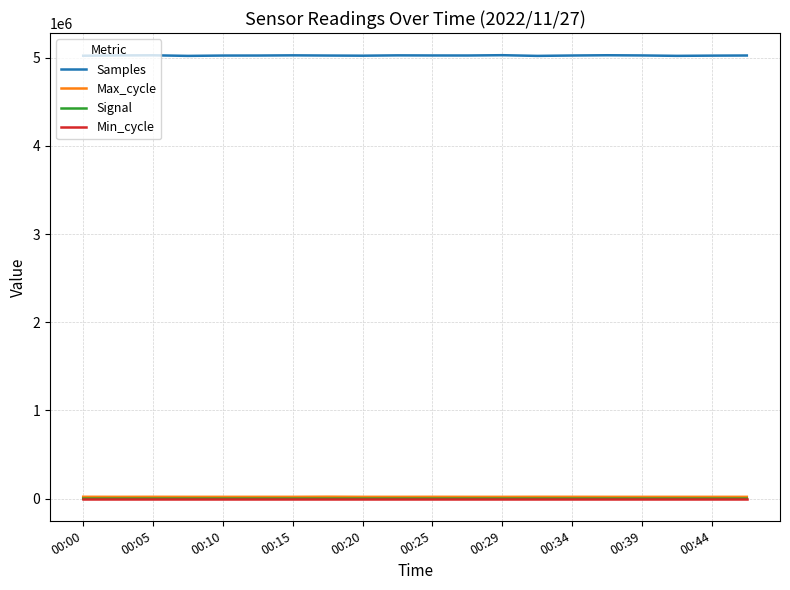

What is the minimum value shown in the chart?

-59